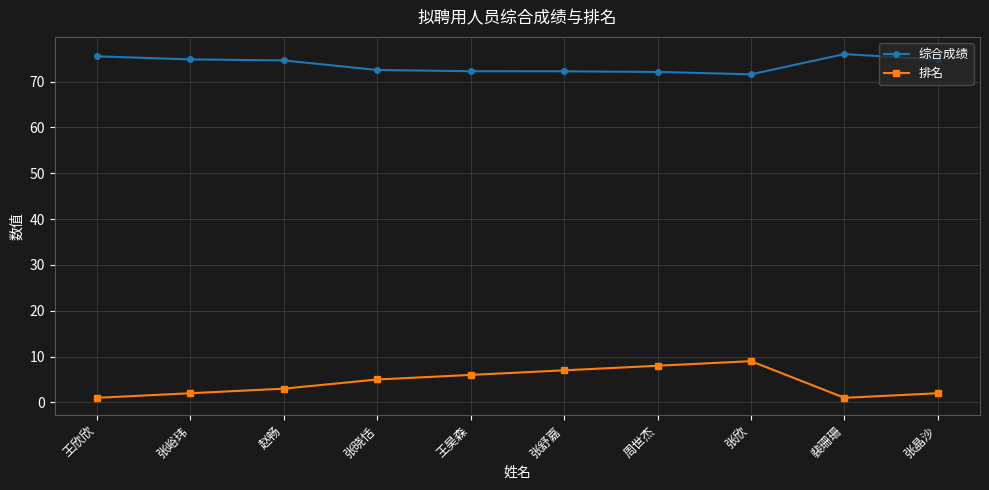

Count the number of categories in the chart.

10